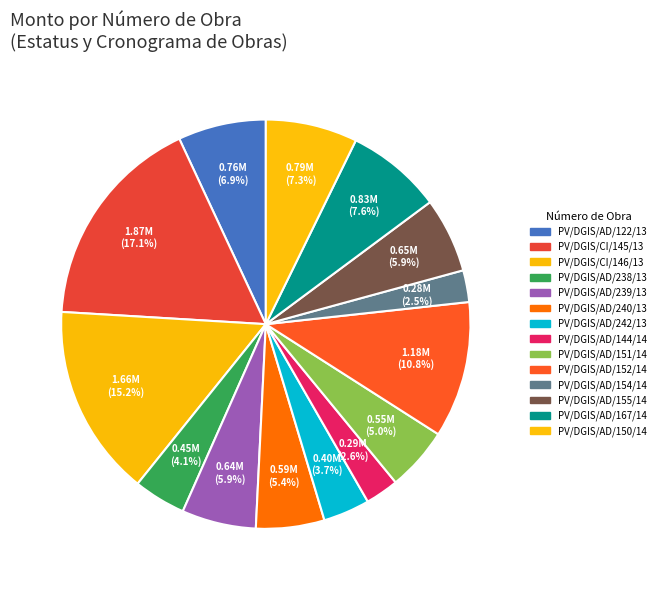

Count the number of slices in the pie.

14